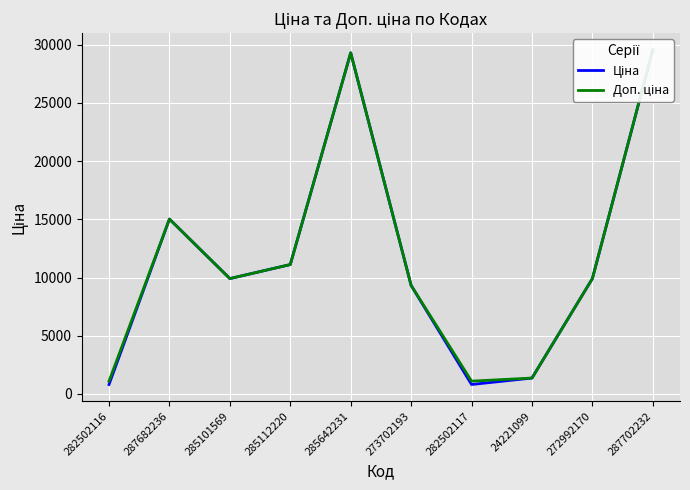

Which has a higher value, 285101569 or 285112220?

285112220